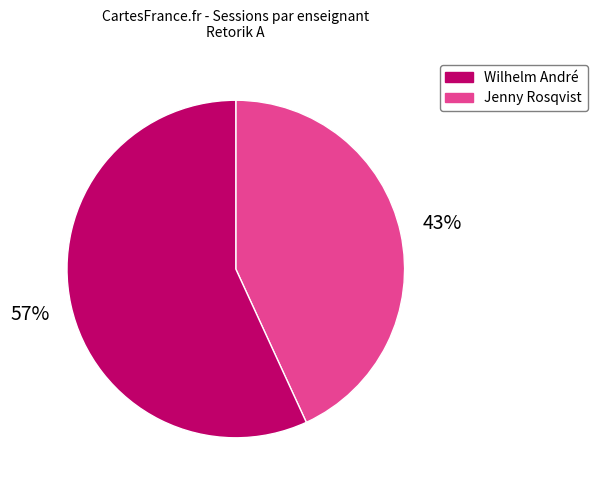

Is there any slice that represents more than half of the pie?

Yes